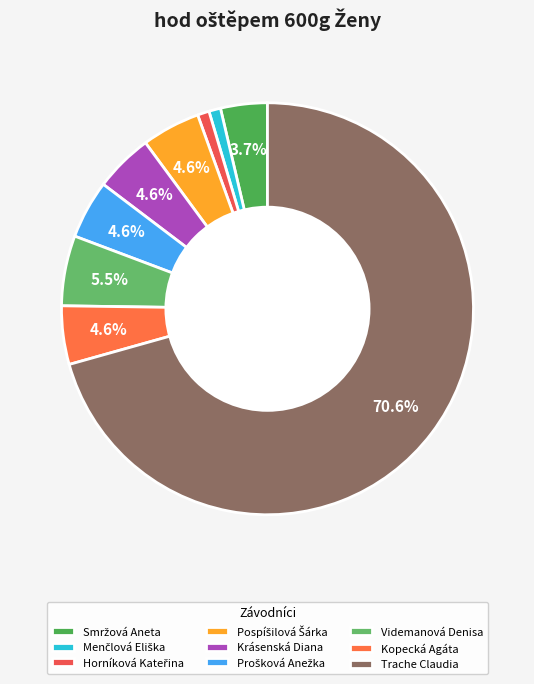

Rank the categories by value from lowest to highest.

Menčlová Eliška, Horníková Kateřina, Smržová Aneta, Pospíšilová Šárka, Krásenská Diana, Prošková Anežka, Kopecká Agáta, Videmanová Denisa, Trache Claudia